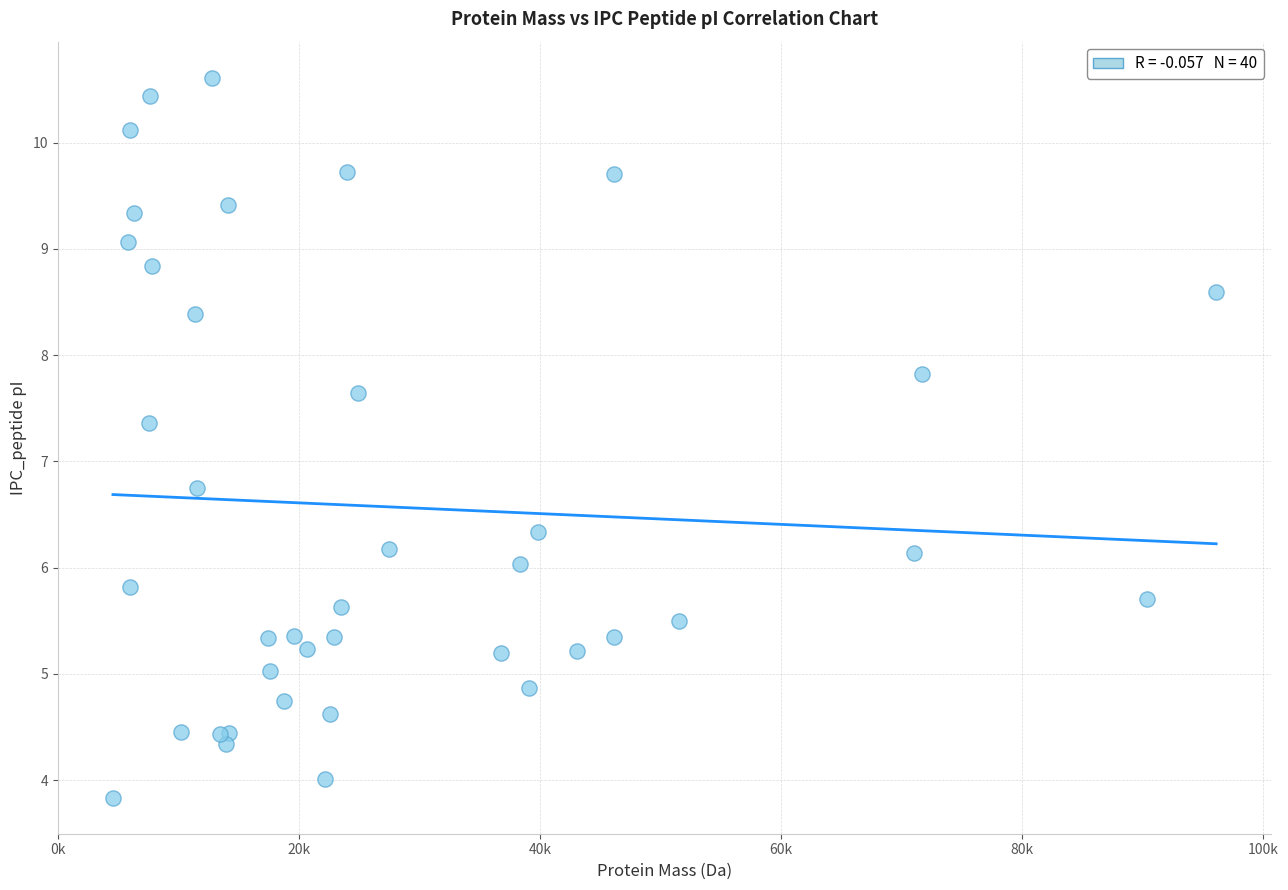

What Y value in the scatter plot is closest to 7?

6.8